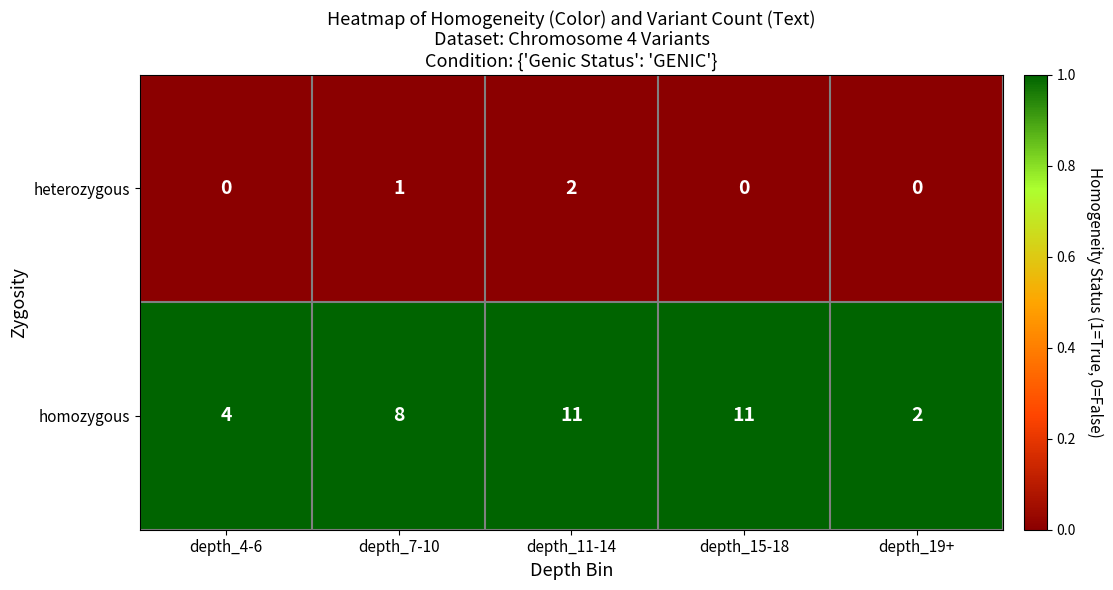

Is the value of homozygous at depth_7-10 greater than the value of heterozygous at depth_4-6?

Yes